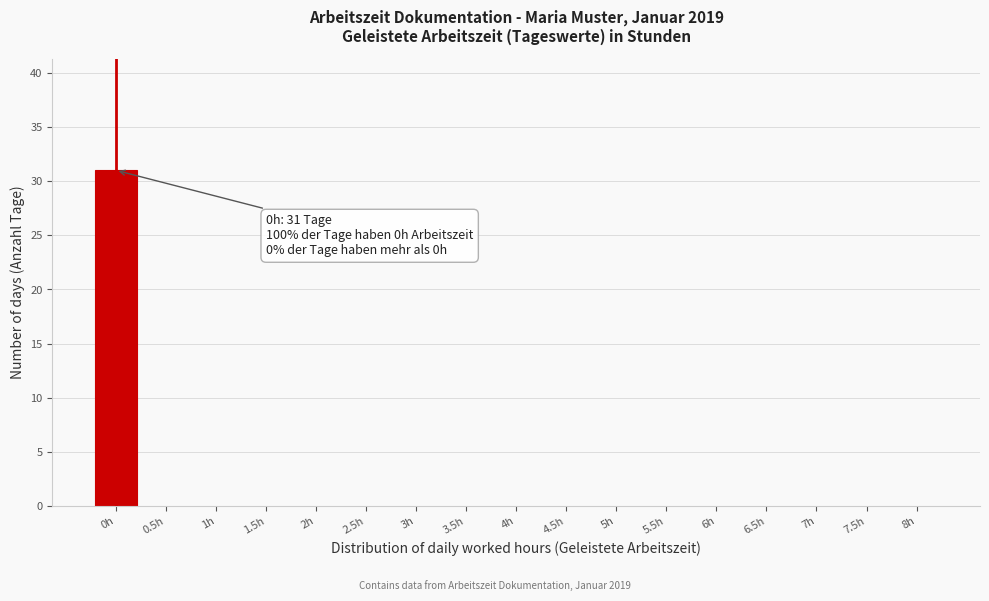

Reading left to right, transcribe all the data shown in this chart.

0h=31	0.5h=0	1h=0	1.5h=0	2h=0	2.5h=0	3h=0	3.5h=0	4h=0	4.5h=0	5h=0	5.5h=0	6h=0	6.5h=0	7h=0	7.5h=0	8h=0